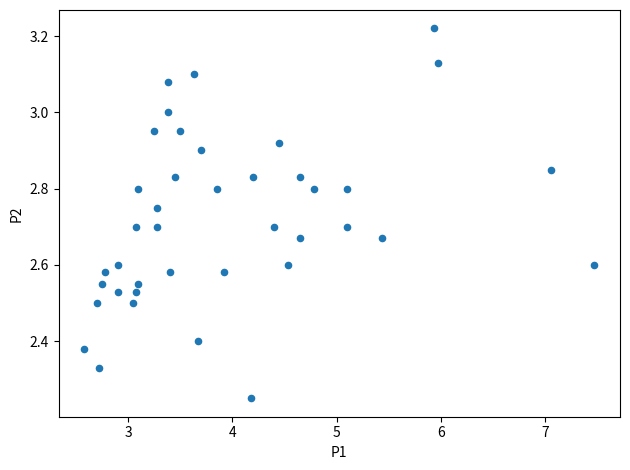

What is the range of Y values (max minus min)?

1.0